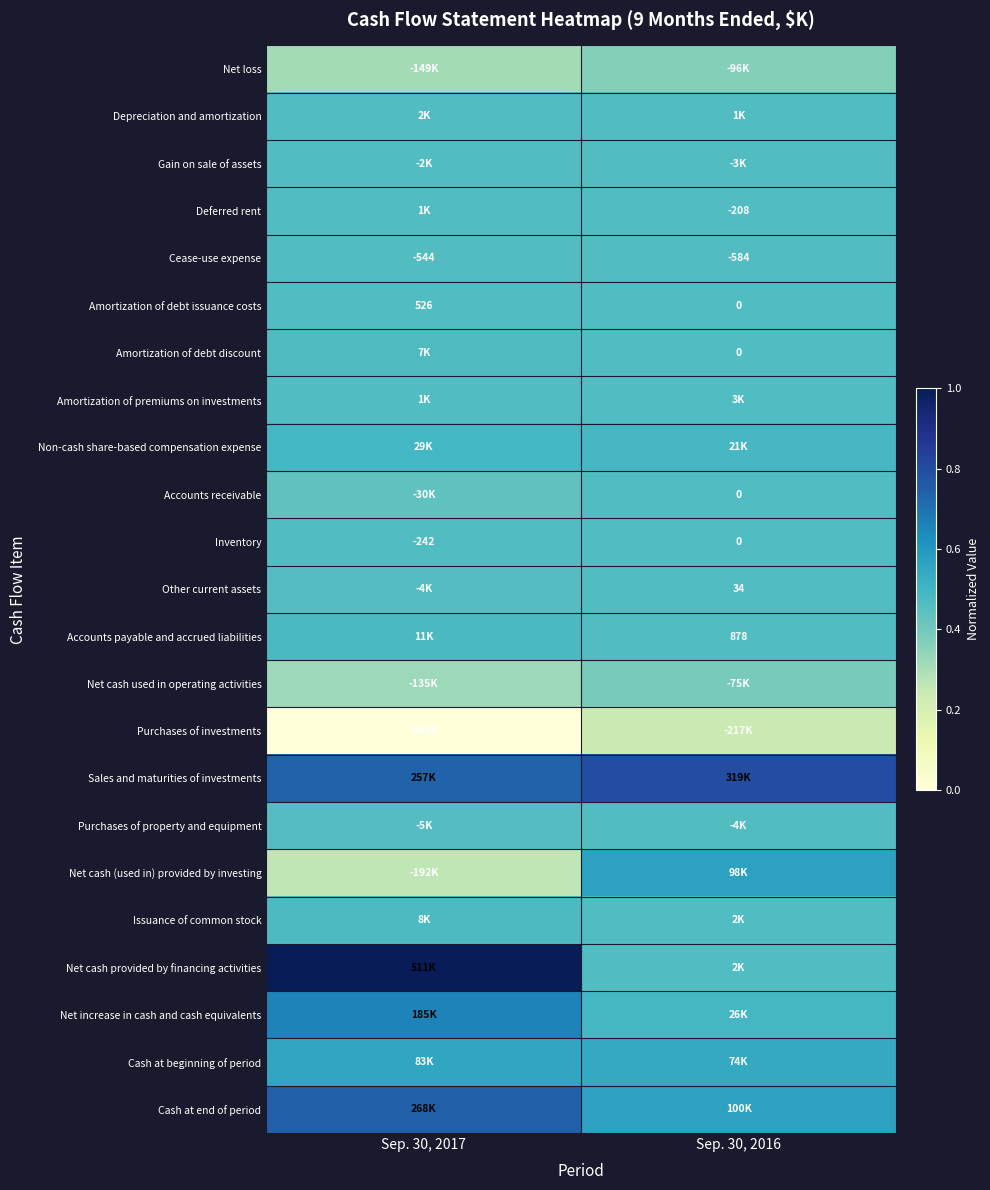

At Sep. 30, 2016, list the series in order from largest to smallest.

Sales and maturities of investments, Cash at end of period, Net cash (used in) provided by investing, Cash at beginning of period, Net increase in cash and cash equivalents, Non-cash share-based compensation expense, Amortization of premiums on investments, Issuance of common stock, Net cash provided by financing activities, Depreciation and amortization, Accounts payable and accrued liabilities, Other current assets, Amortization of debt issuance costs, Amortization of debt discount, Accounts receivable, Inventory, Deferred rent, Cease-use expense, Gain on sale of assets, Purchases of property and equipment, Net cash used in operating activities, Net loss, Purchases of investments